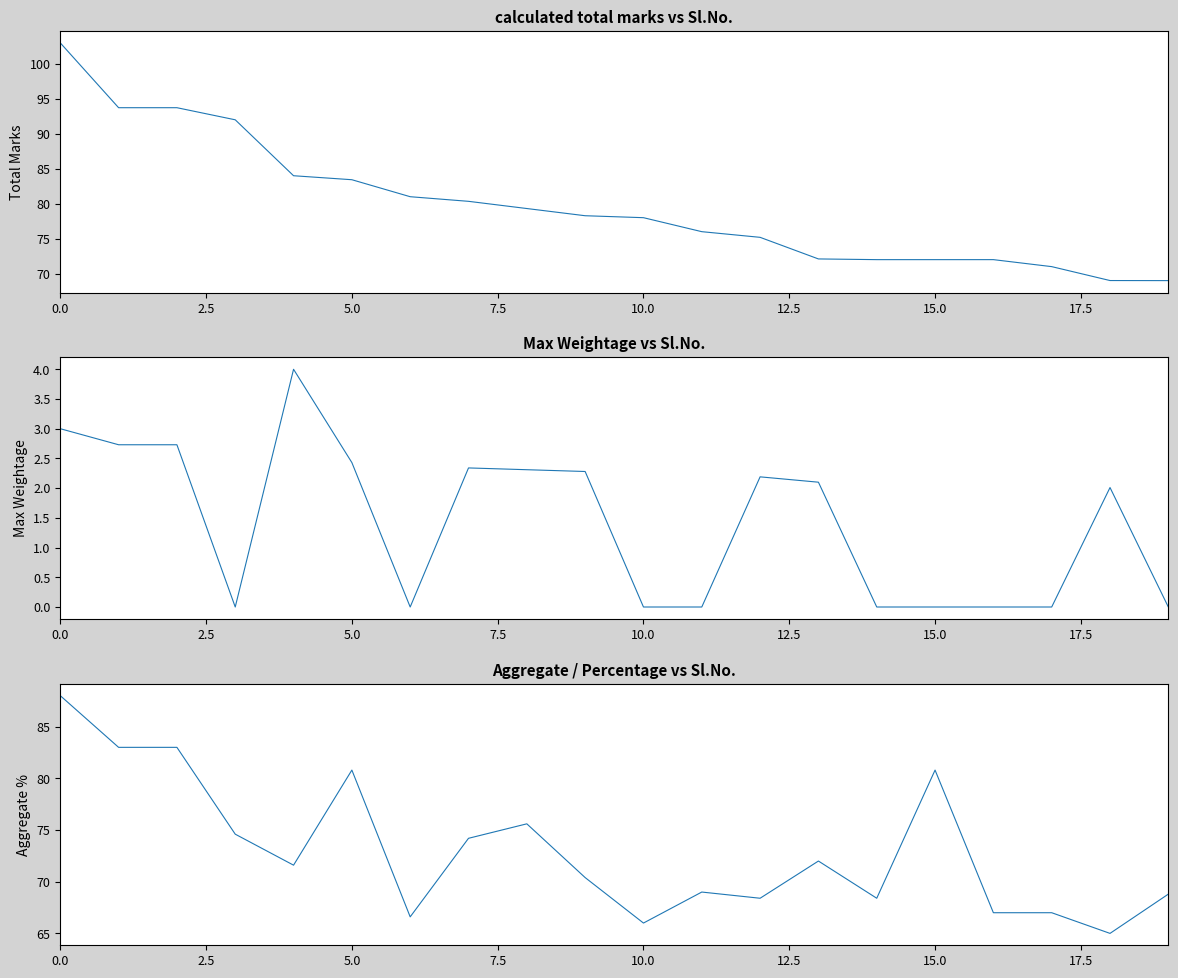

How many interior local peaks does the Max Weightage series have?

4